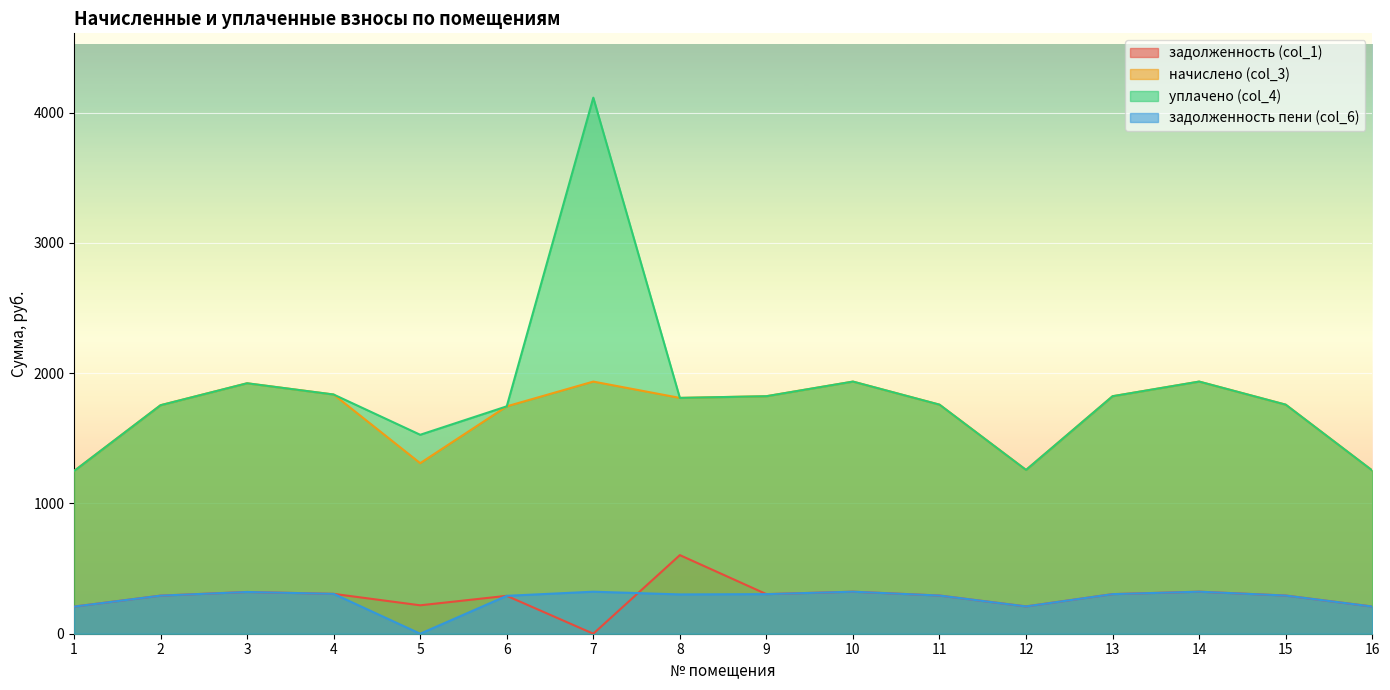

How many interior local peaks does the задолженность пени (col_6) series have?

4